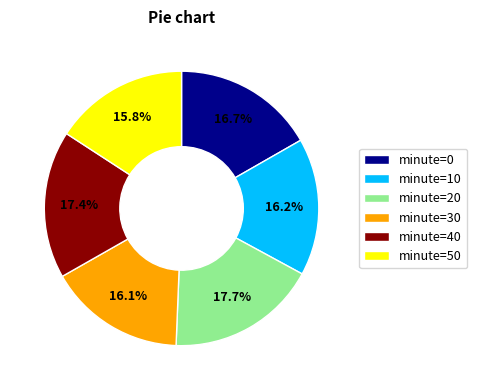

To the nearest percent, what is the difference between the largest and smallest slice percentages?

2%